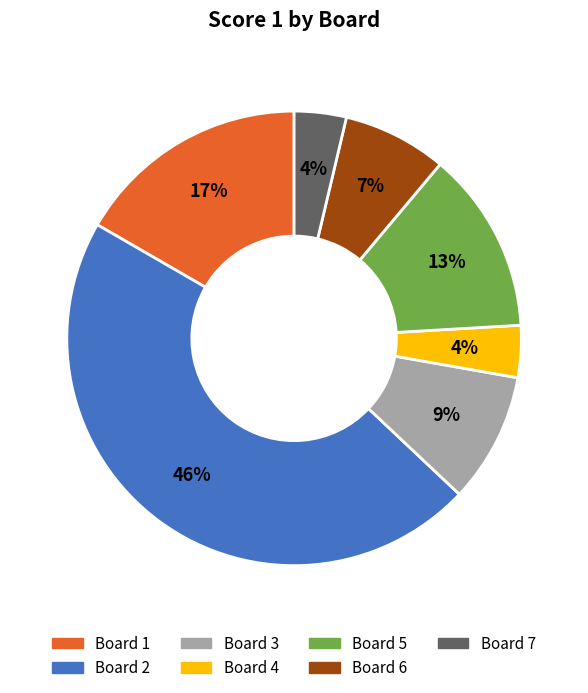

Does any single category account for the majority?

No